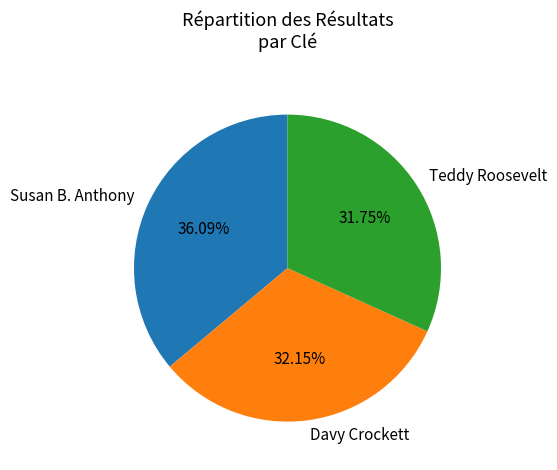

Which has a higher value, Davy Crockett or Susan B. Anthony?

Susan B. Anthony